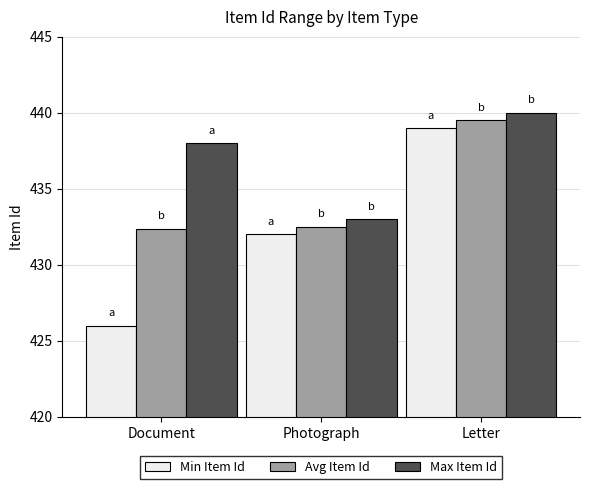

How many distinct data groups are displayed?

3